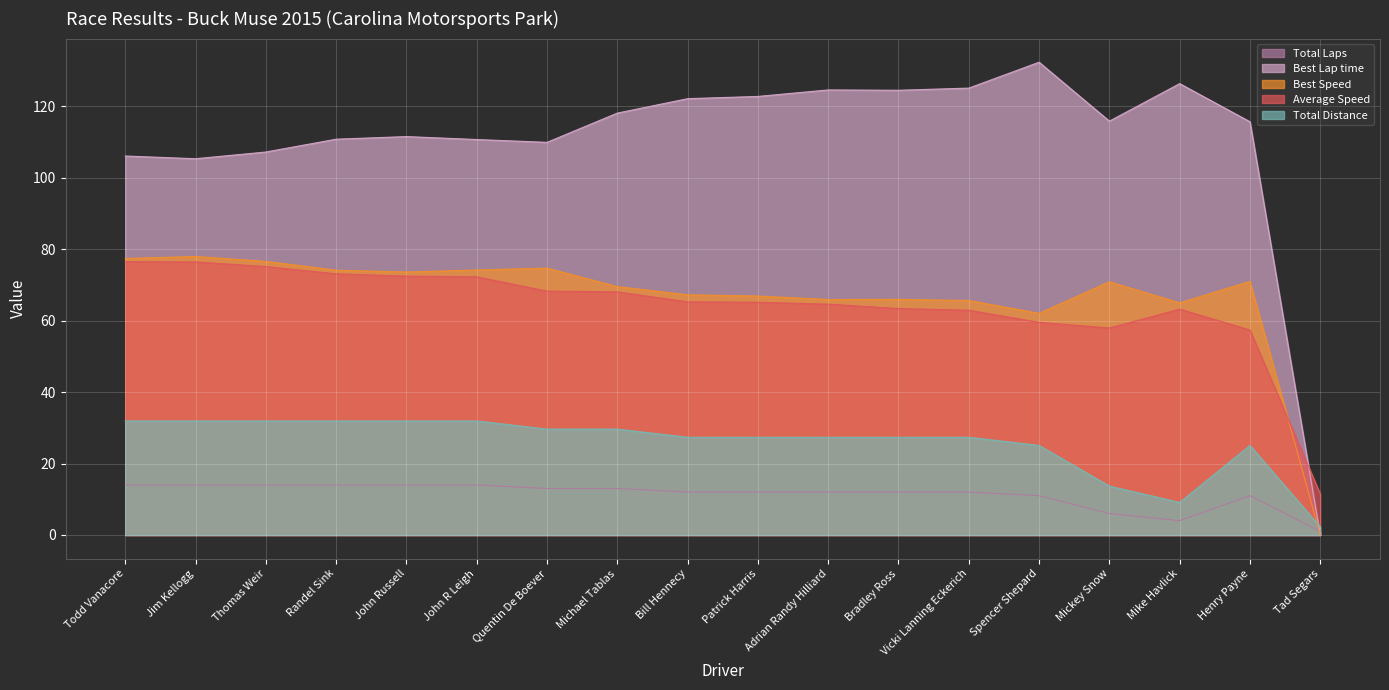

What is the value of the Best Speed point at the 2nd from the left?

77.9